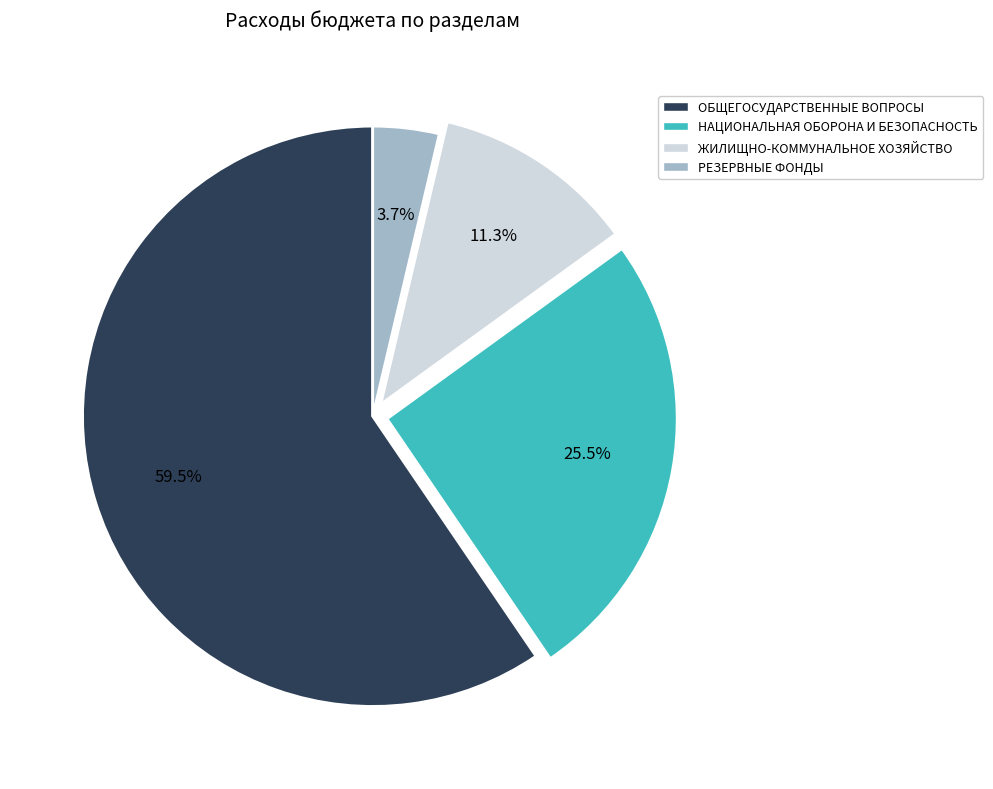

Which has a higher value, НАЦИОНАЛЬНАЯ ОБОРОНА И БЕЗОПАСНОСТЬ or РЕЗЕРВНЫЕ ФОНДЫ?

НАЦИОНАЛЬНАЯ ОБОРОНА И БЕЗОПАСНОСТЬ